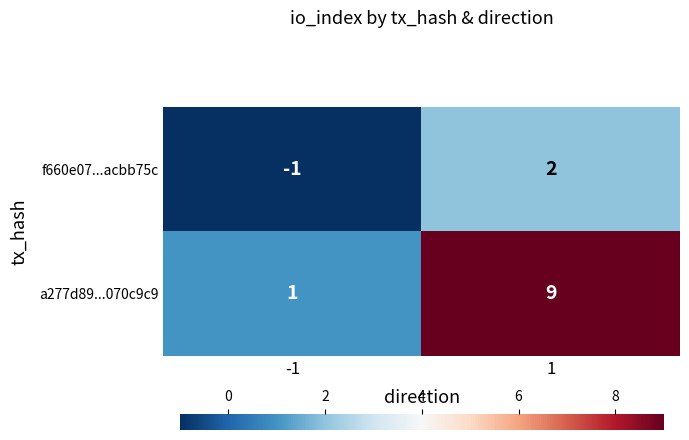

What is the difference between the maximum and minimum values in the a277d89...070c9c9 series?

8